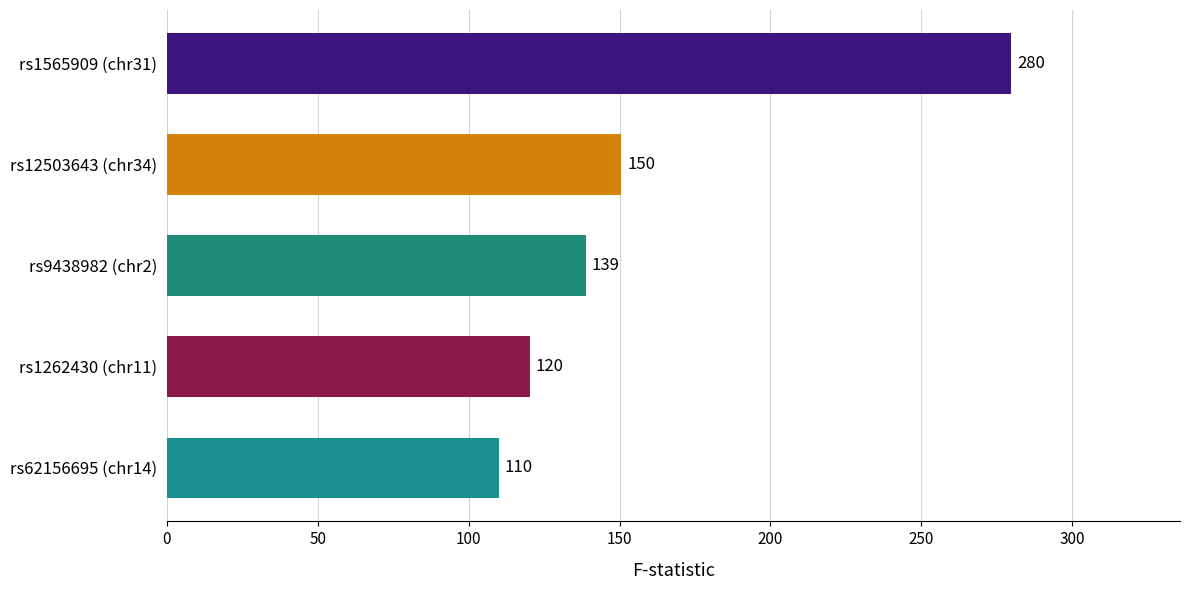

What is the average value?

159.8